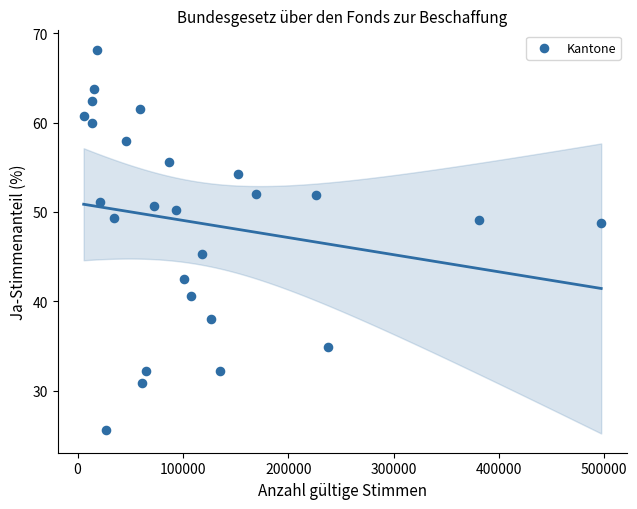

What Y value in the scatter plot is closest to 46?

45.3